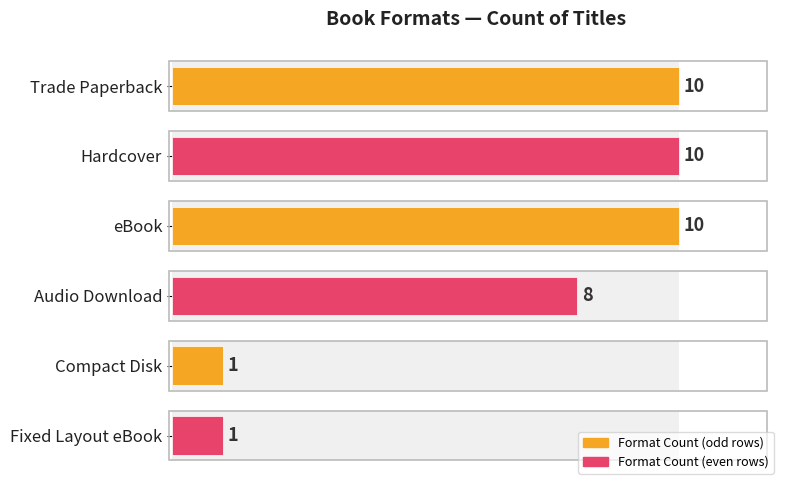

How many values are below 10?

3